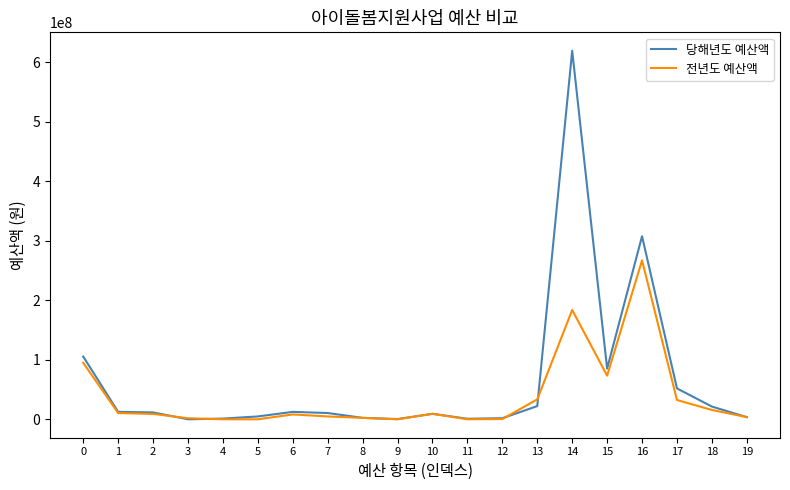

Which series has the widest spread of values?

당해년도 예산액